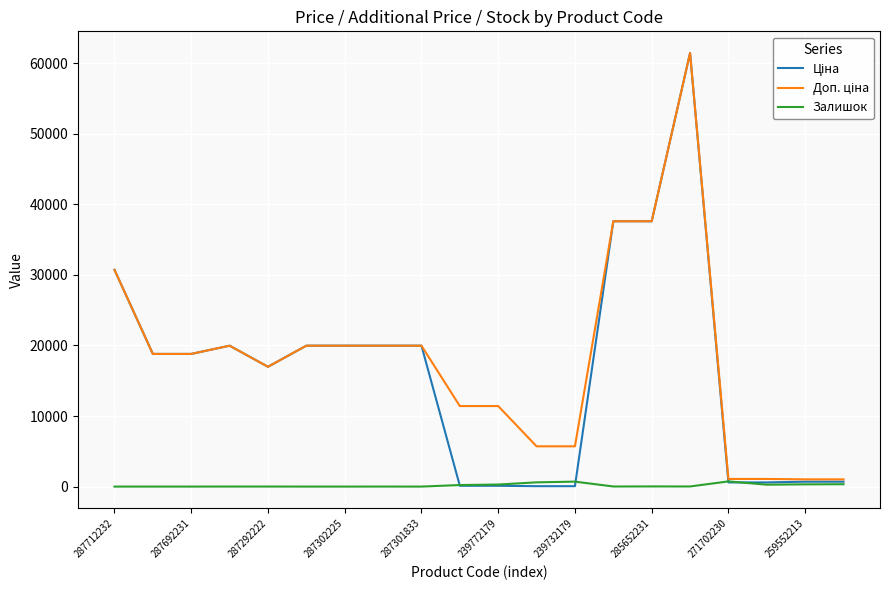

How many lines are shown in the chart?

3